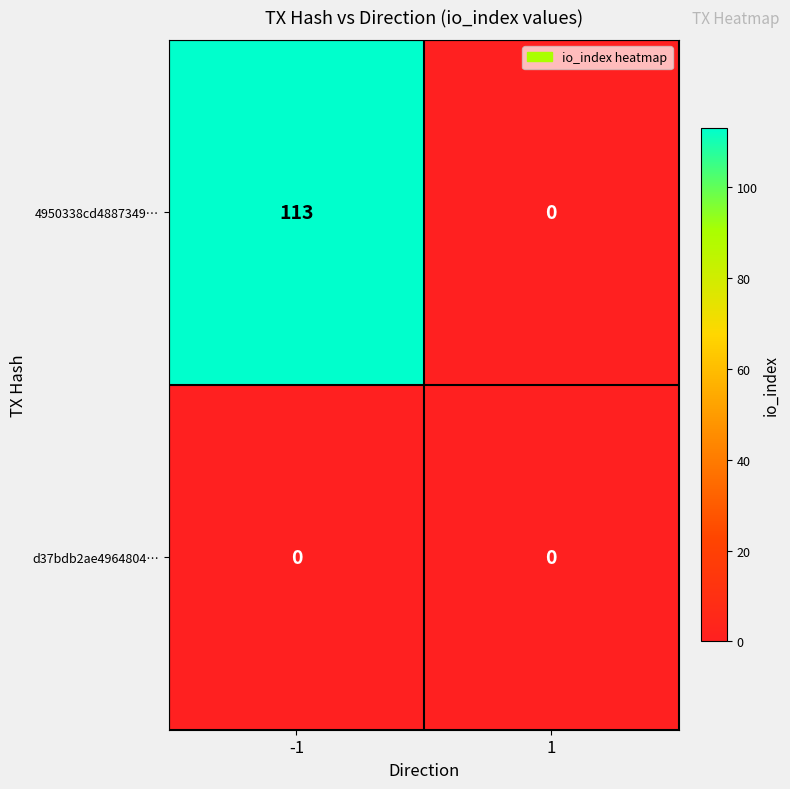

Which label corresponds to the largest value in the chart?

-1